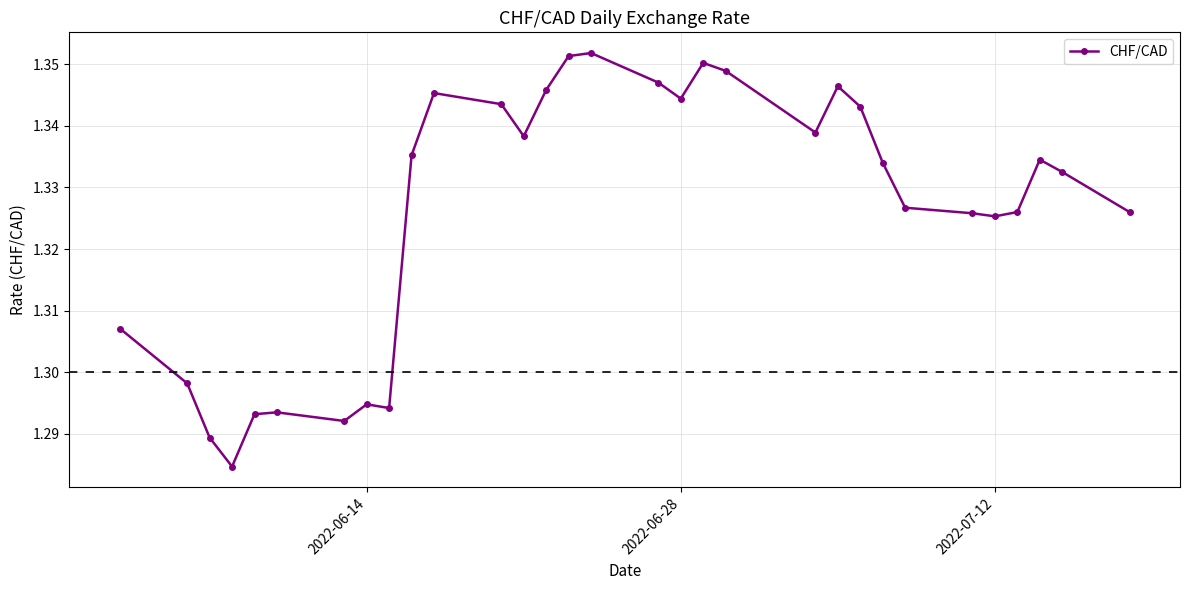

What is the sum of all values?

41.1